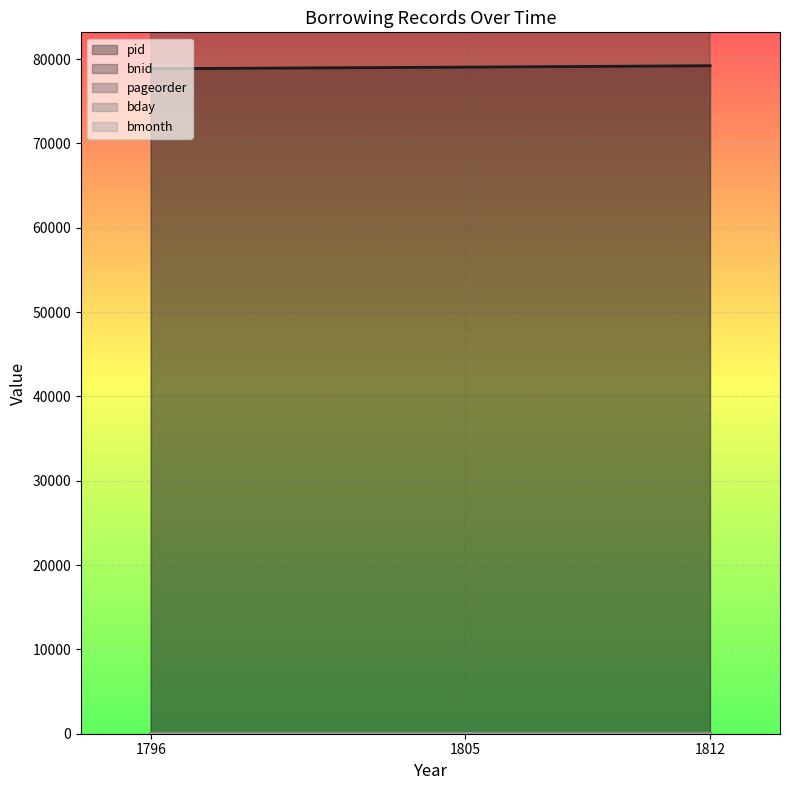

Reading left to right, list all the values displayed in this chart.

pid: 78849	79038	79203
bnid: 185499	188712	192552
pageorder: 7	12	9
bday: 18	14	4
bmonth: 2	8	6